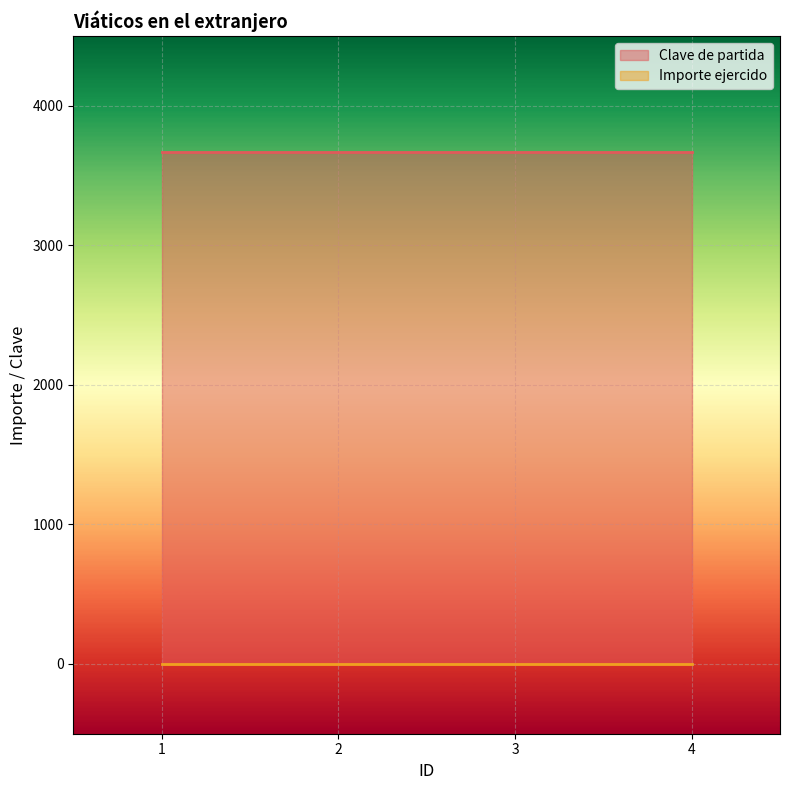

True or false: Clave de partida has more than 2 points higher than both neighbors.

False